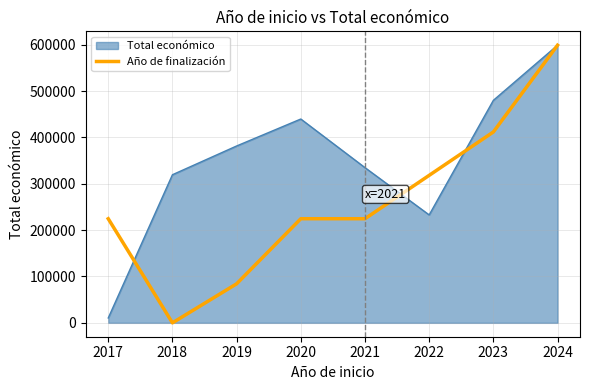

What is the highest value of the Total económico series?

598761.3